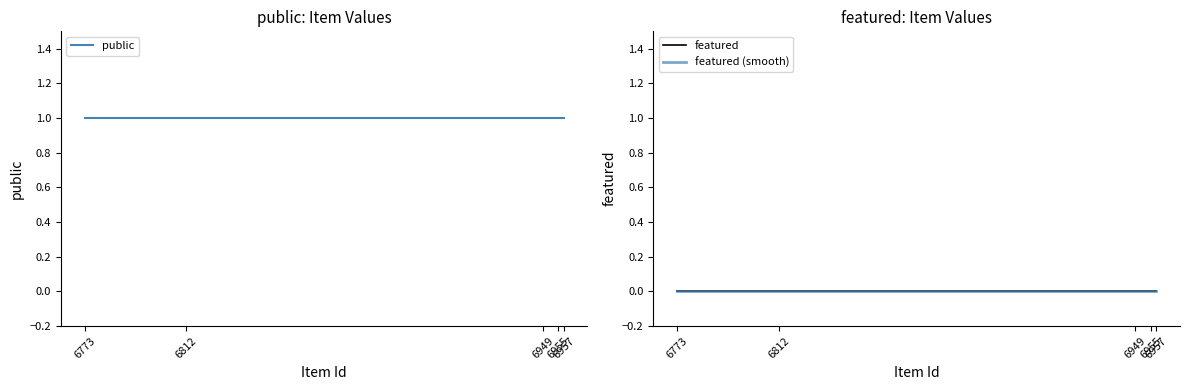

How many series are shown in this chart?

3